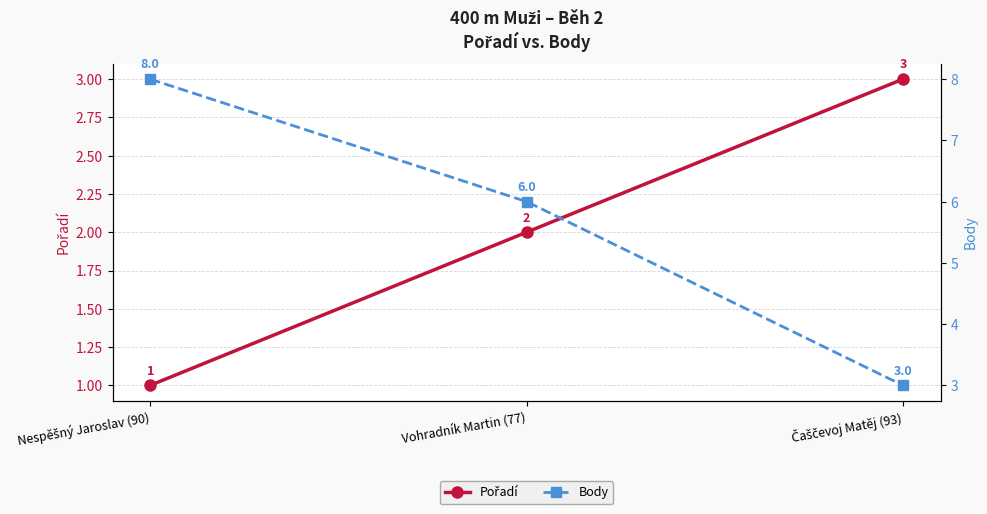

How many series are shown in this chart?

2